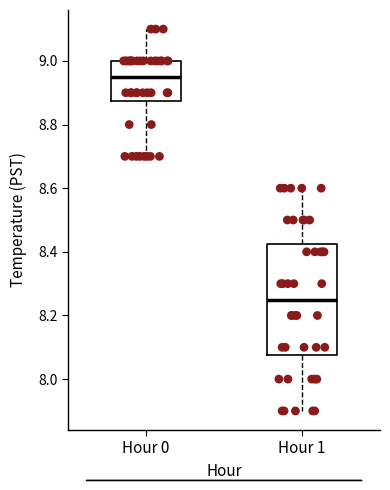

Reading left to right, transcribe this box plot: for each box, give where its median line is, the range the box spans, and where its two whiskers end, as read against the y-axis. The values are not printed on the chart, so give them approximately, as read against the axis.

Hour 0: median 8.96, box 8.88 to 9.00, whiskers 8.70 to 9.10
Hour 1: median 8.26, box 8.08 to 8.42, whiskers 7.90 to 8.60